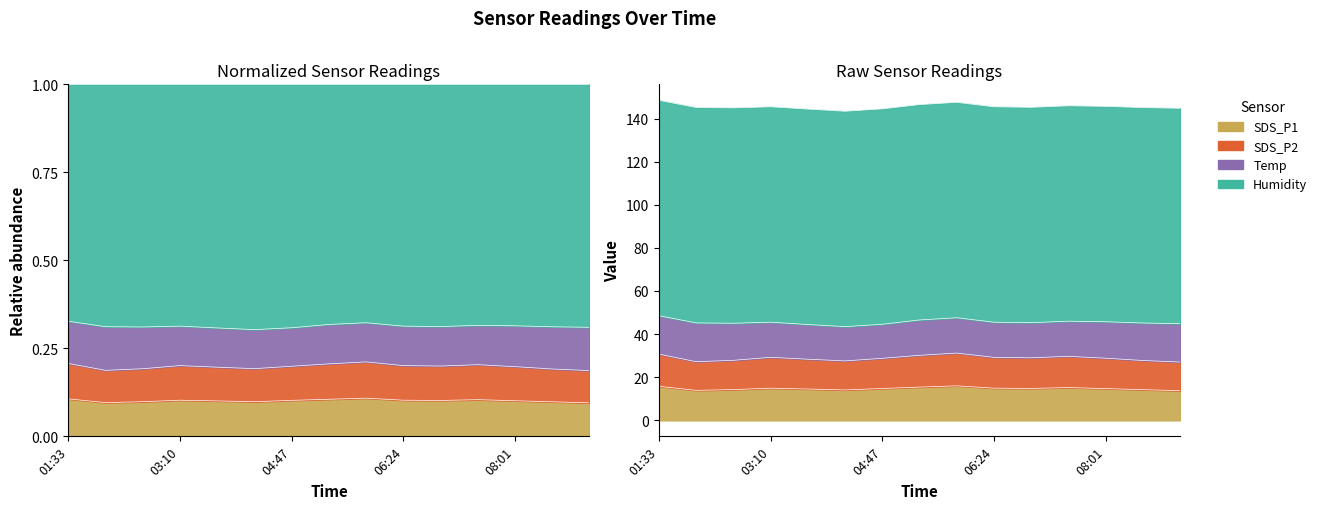

True or false: SDS_P2 has a value of 27.0 at 09:06.

True